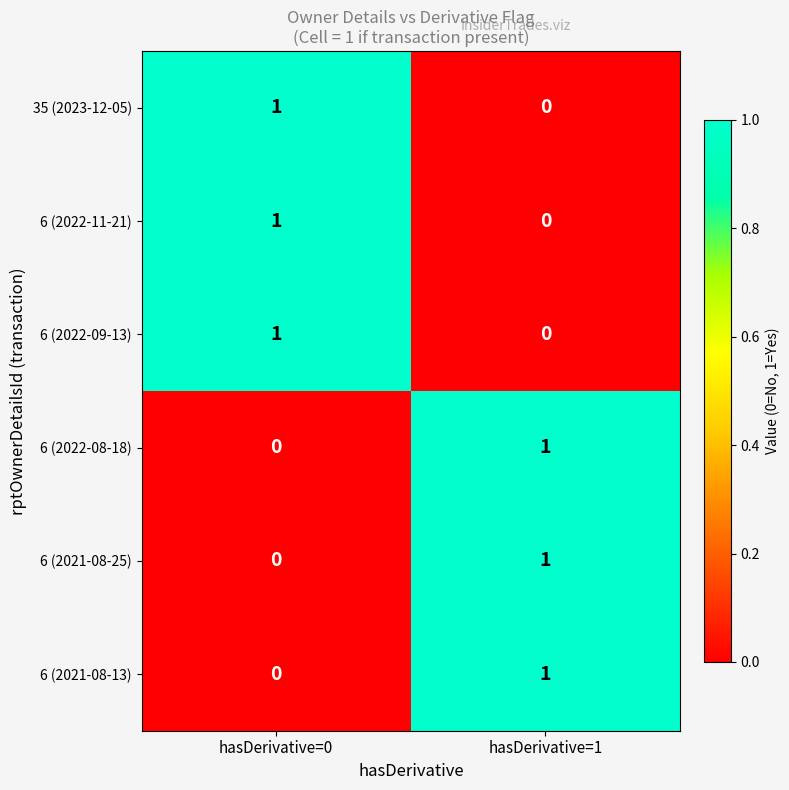

Rank the categories by 6 (2022-11-21) value from highest to lowest.

hasDerivative=0, hasDerivative=1